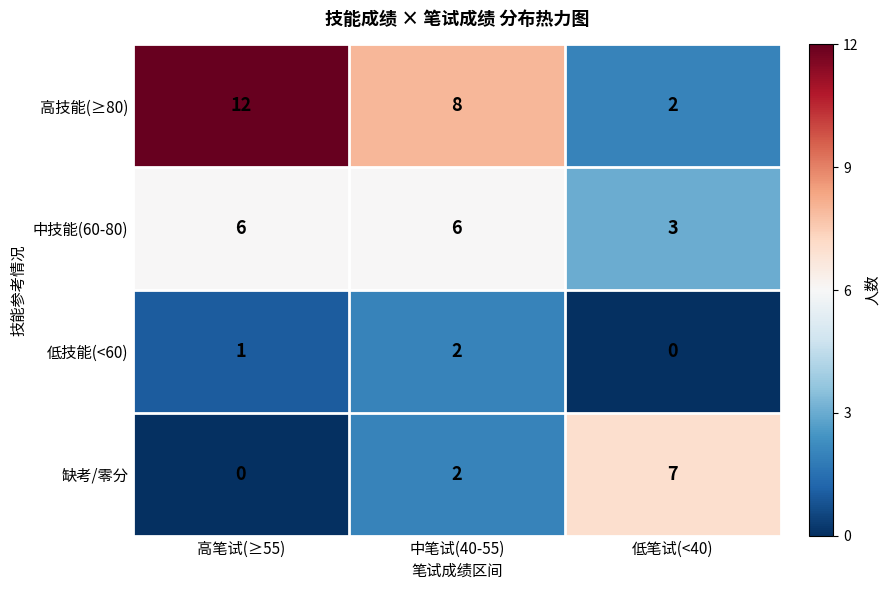

What is the approximate value of 高技能(≥80) at 高笔试(≥55)?

12